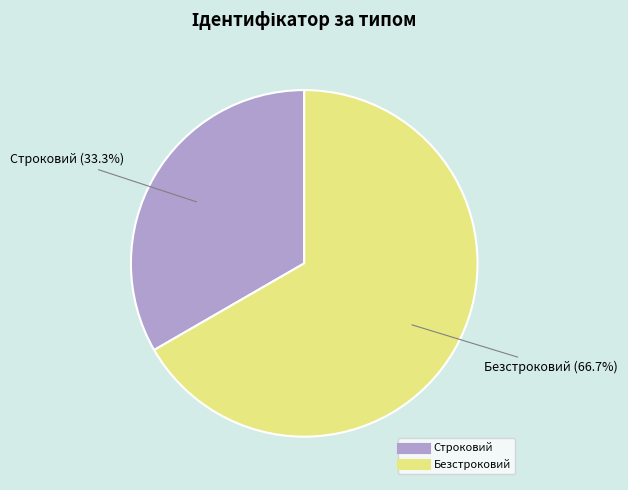

Which category has the biggest portion of the pie?

Безстроковий